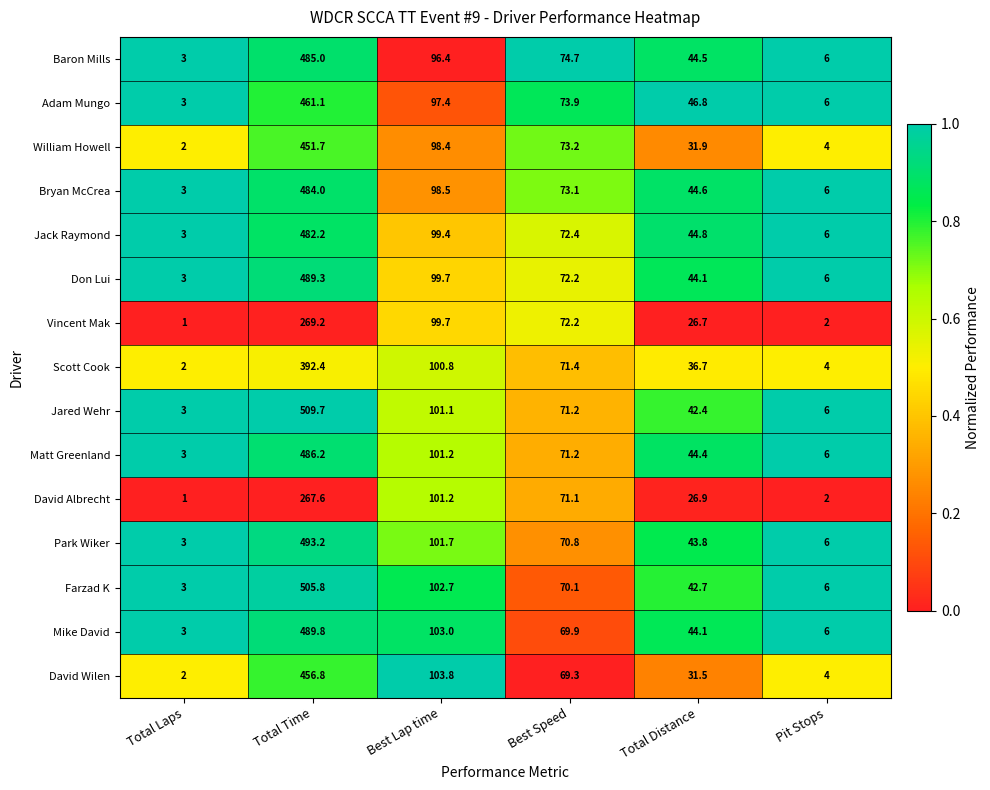

Is it true that Baron Mills equals 20.0 at Total Distance?

False